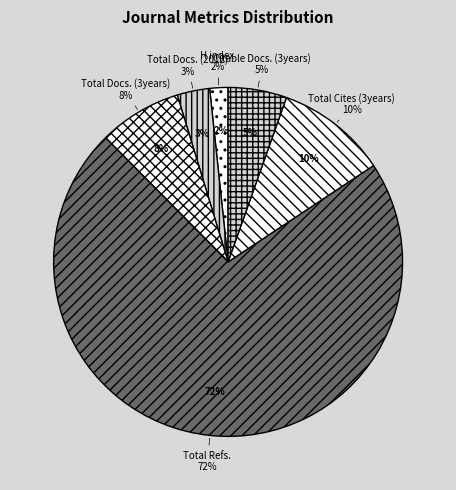

Between Total Docs. (2012) and Total Cites (3years), which is larger?

Total Cites (3years)